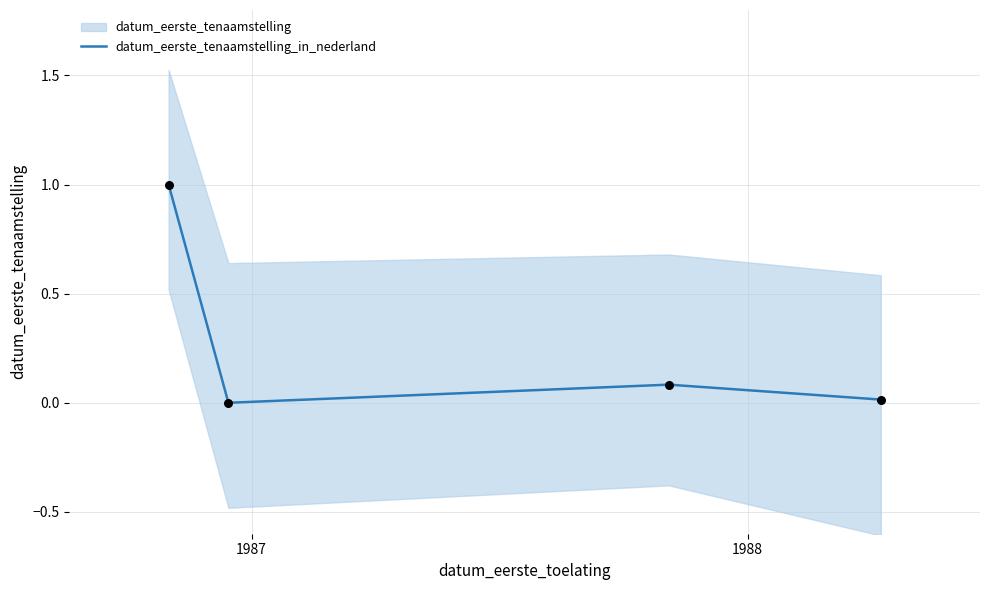

How many interior local peaks does the datum_eerste_tenaamstelling_in_nederland series have?

1